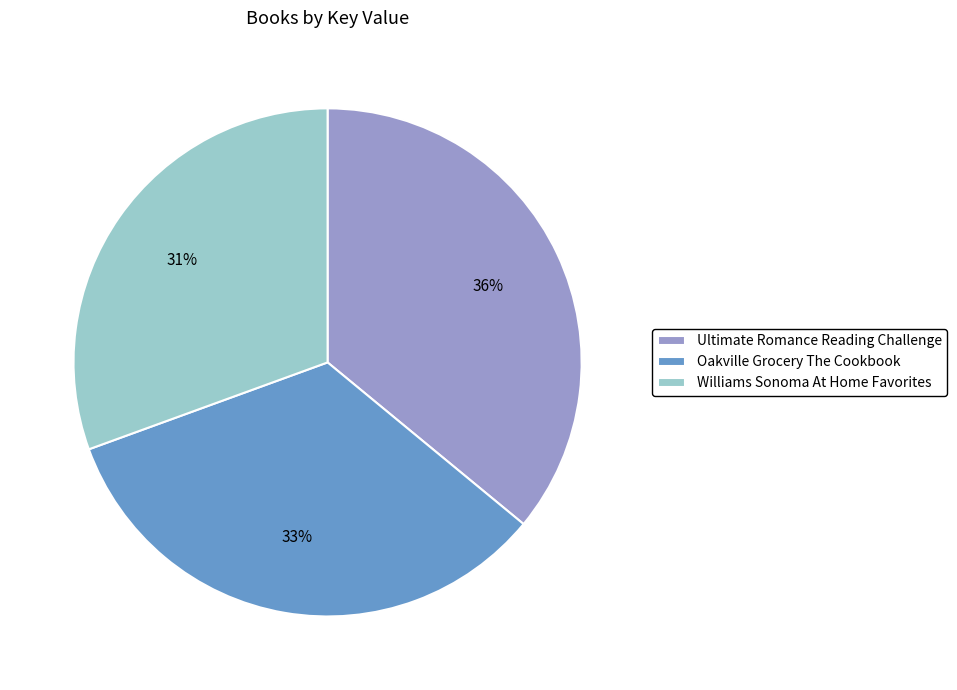

What percentage is the Ultimate Romance Reading Challenge slice, to the nearest percent?

36%